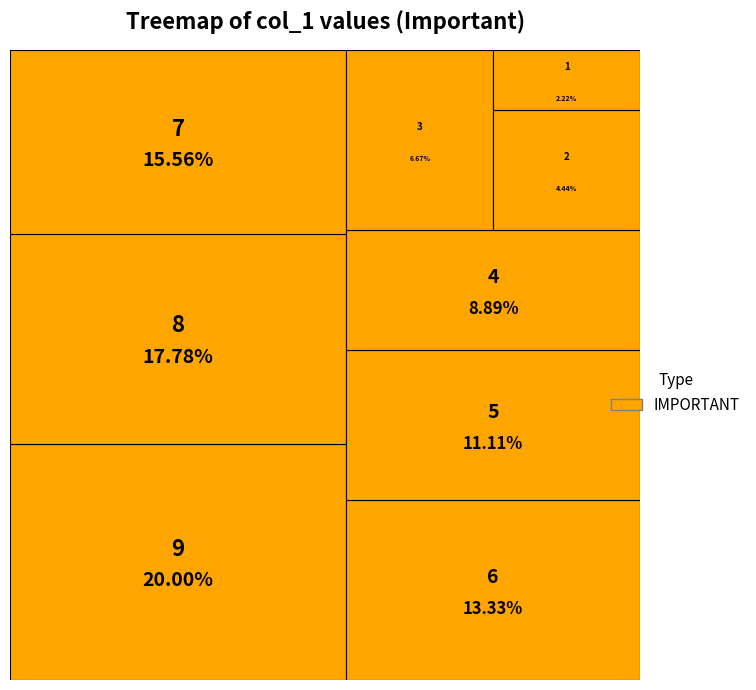

What is the ratio of the value at 5 to the value at 1?

5.0